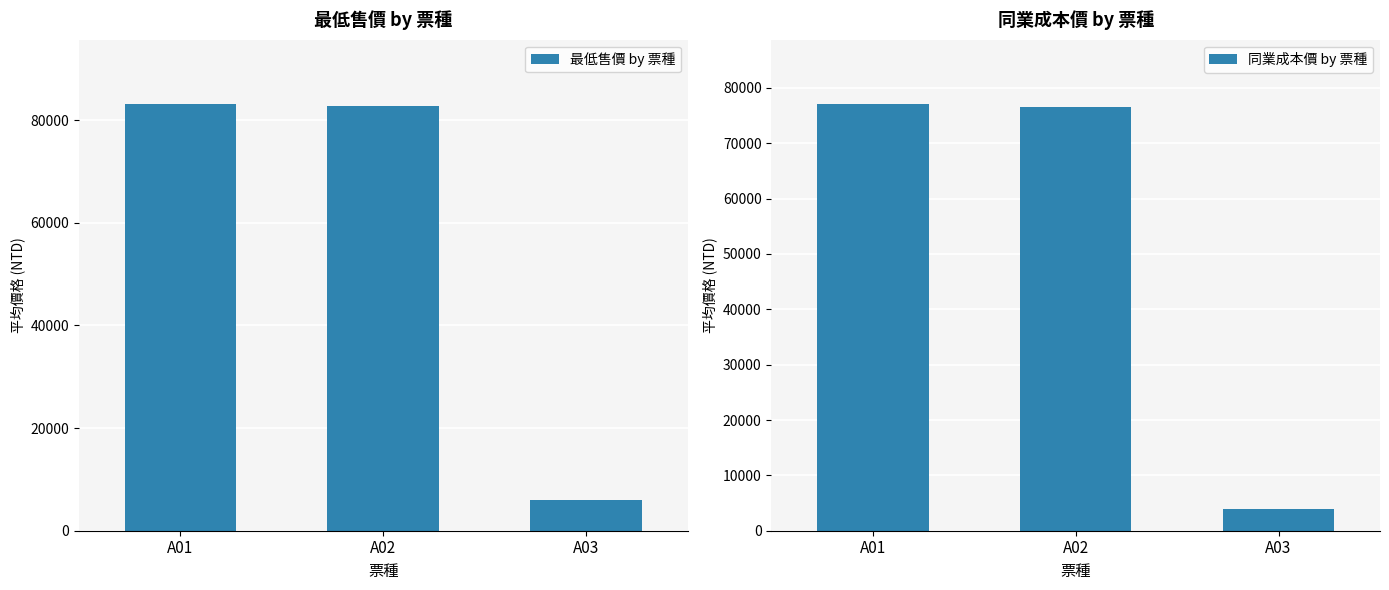

Is it true that 最低售價 by 票種 equals 6000 at A03?

True